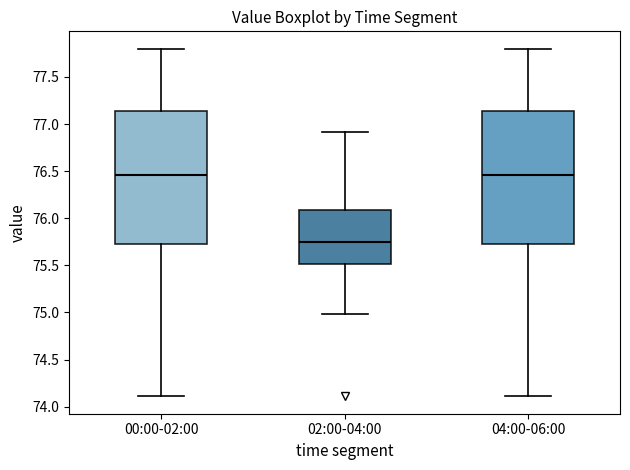

Reading left to right, read every box against the y-axis: the position of its median line, the range the box covers, and the ends of its whiskers. The values are not printed on the chart, so give them approximately, as read against the axis.

00:00-02:00: median 76.45, box 75.75 to 77.15, whiskers 74.10 to 77.80
02:00-04:00: median 75.75, box 75.50 to 76.10, whiskers 75.00 to 76.90
04:00-06:00: median 76.45, box 75.75 to 77.15, whiskers 74.10 to 77.80